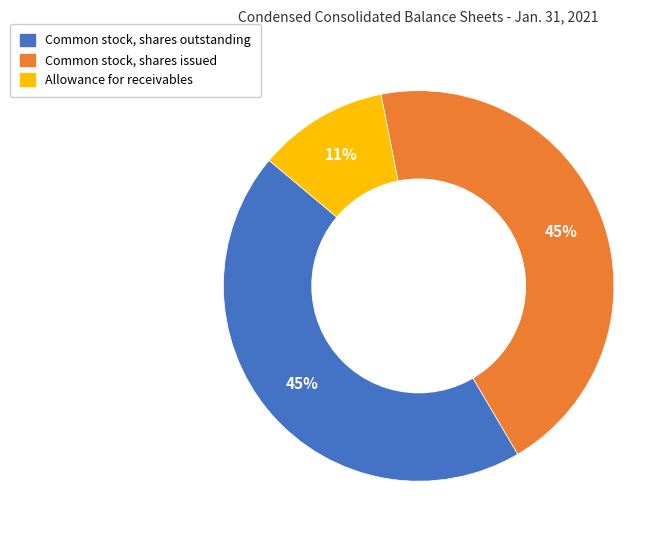

How many segments does this pie chart have?

3